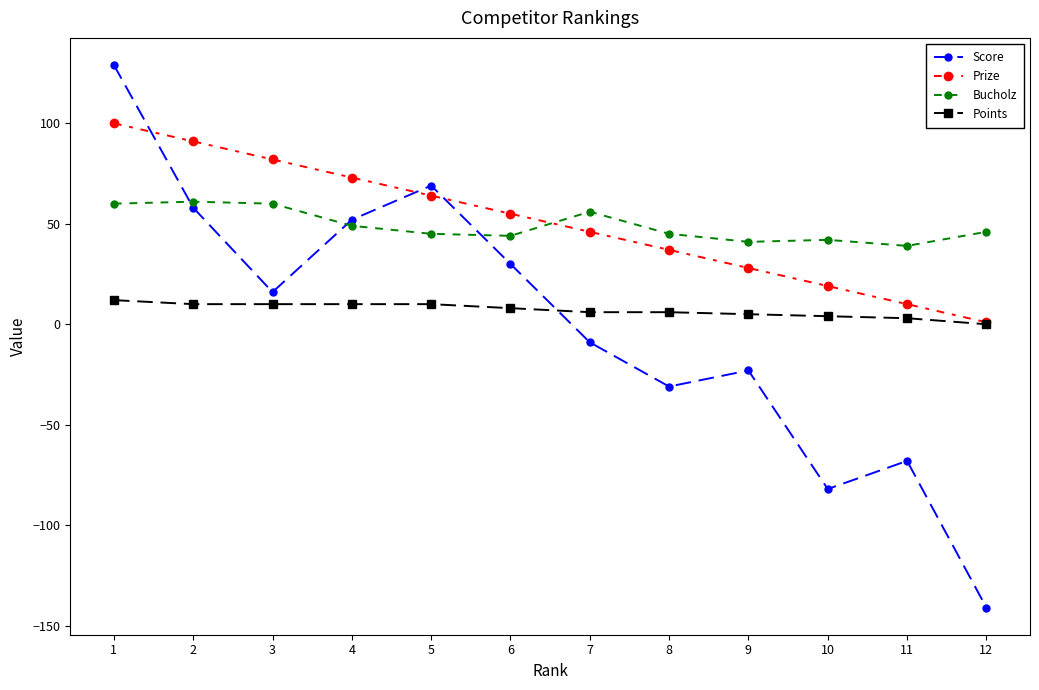

True or false: Prize has more than 0 interior local peaks.

False